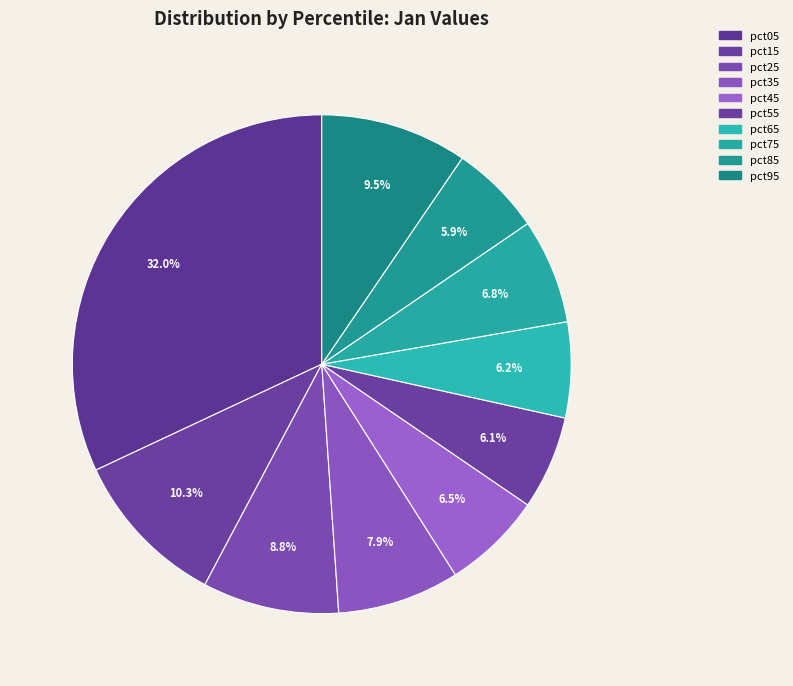

What is the largest slice in the pie chart?

pct05